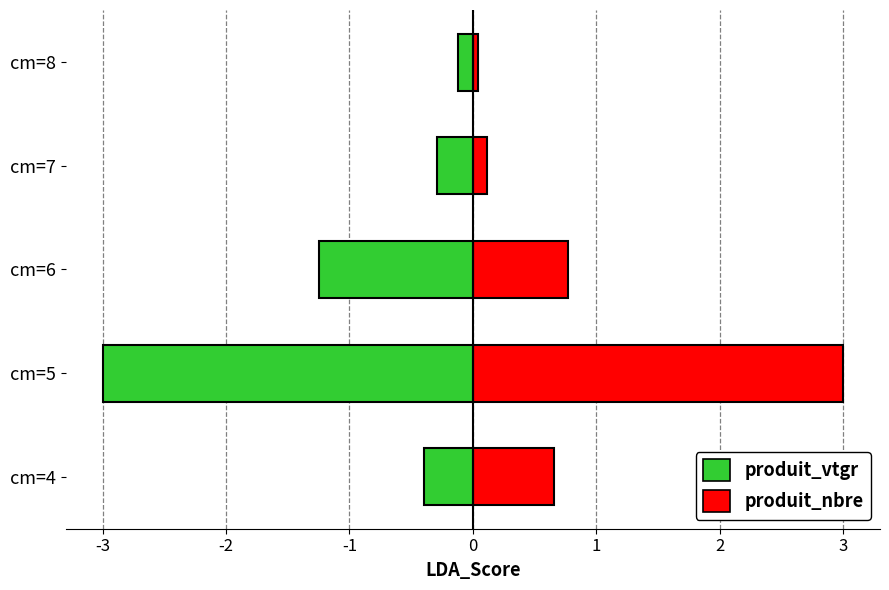

Rank the series by their maximum value, from highest to lowest.

produit_nbre, produit_vtgr